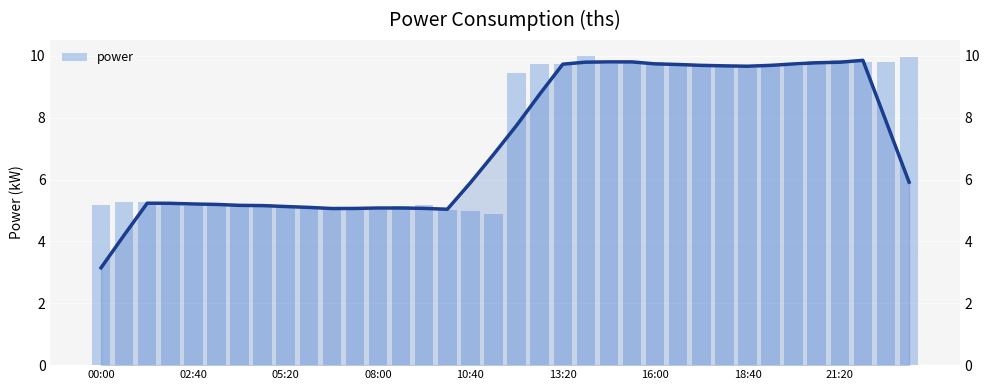

Between 12 and 33, which is larger?

33